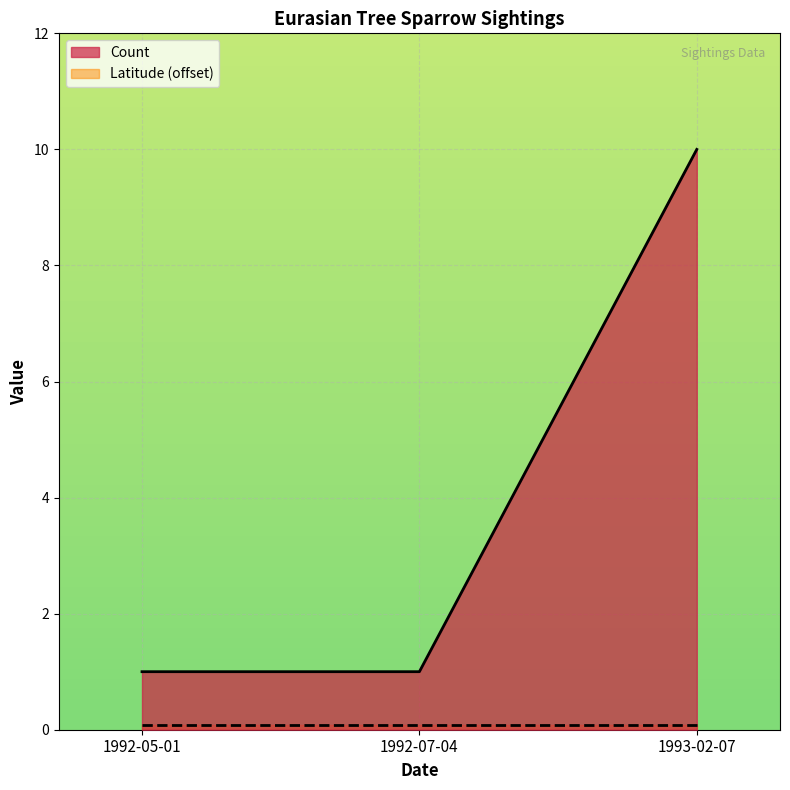

How many lines are shown in the chart?

2